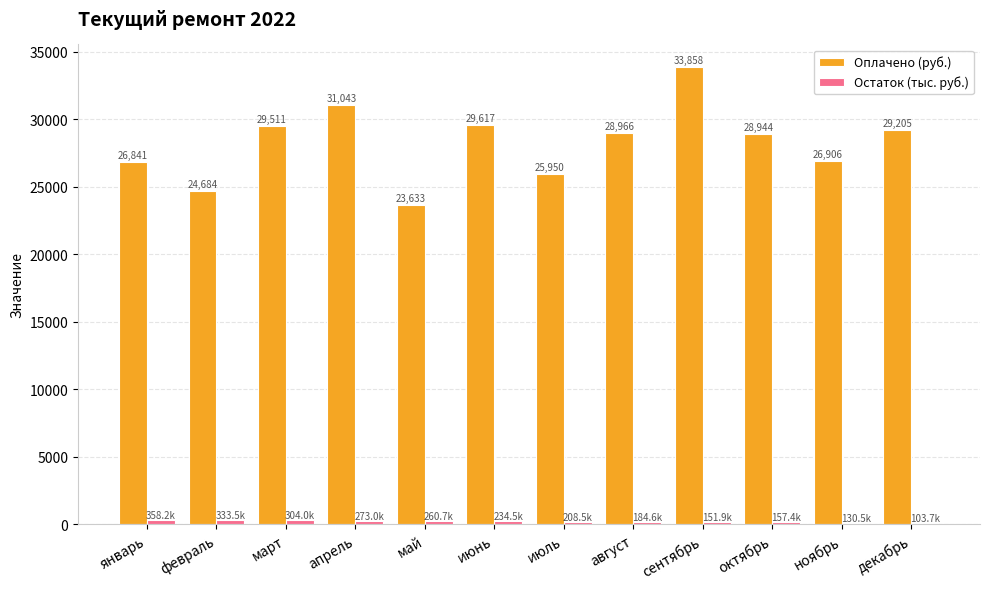

Which series has the largest range (max minus min)?

Оплачено (руб.)